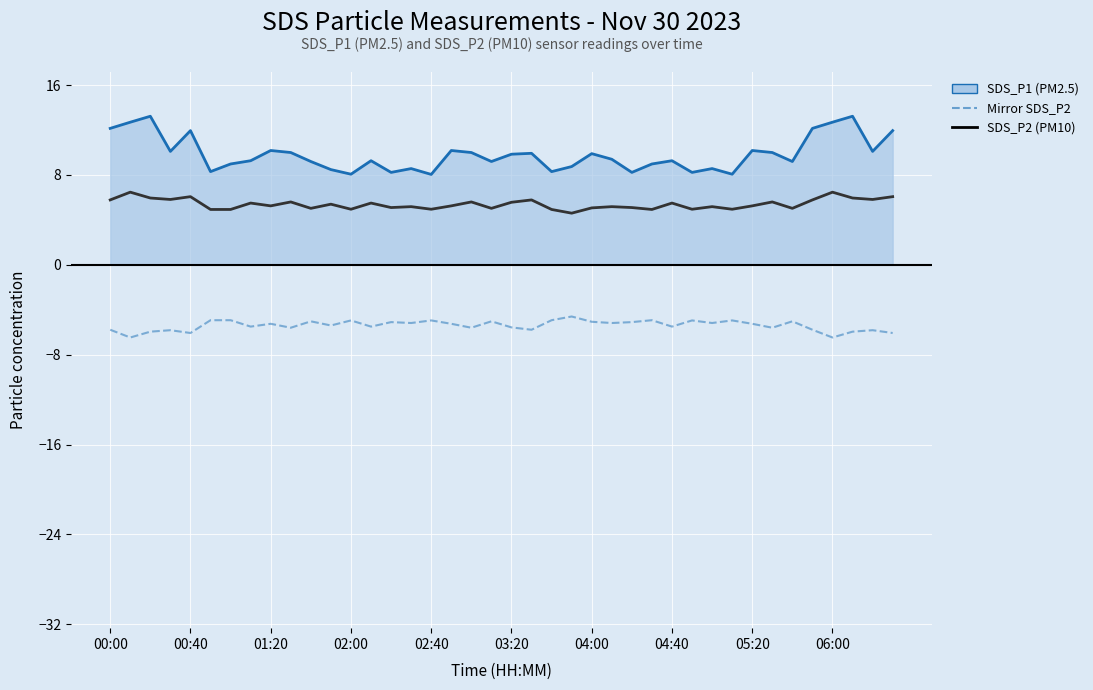

Which series has the largest range (max minus min)?

SDS_P1 (PM2.5)